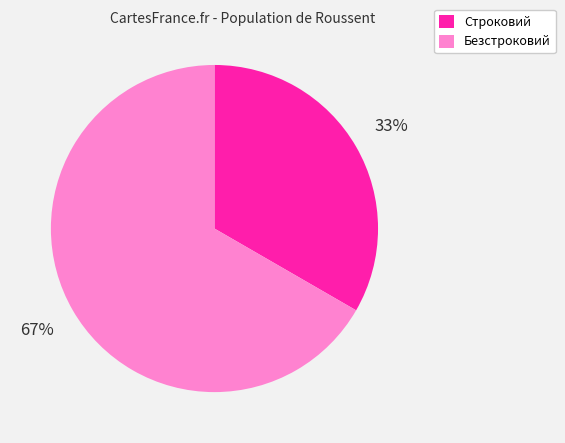

What is the majority slice?

Безстроковий